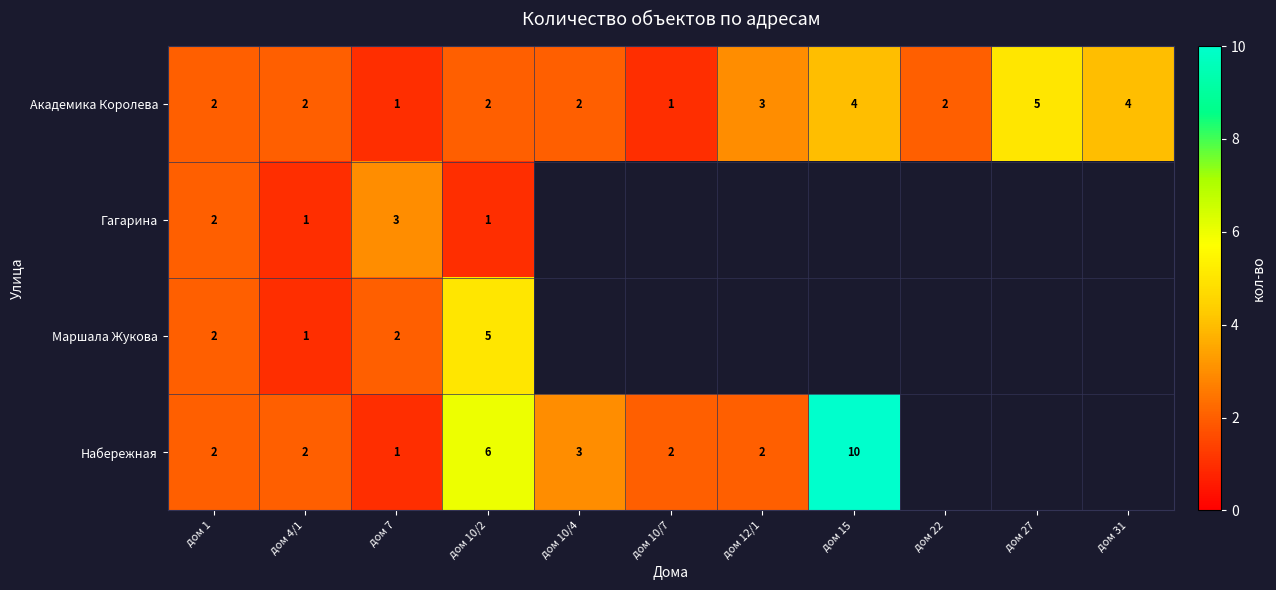

What is the difference between the maximum and minimum values in the Академика Королева series?

4